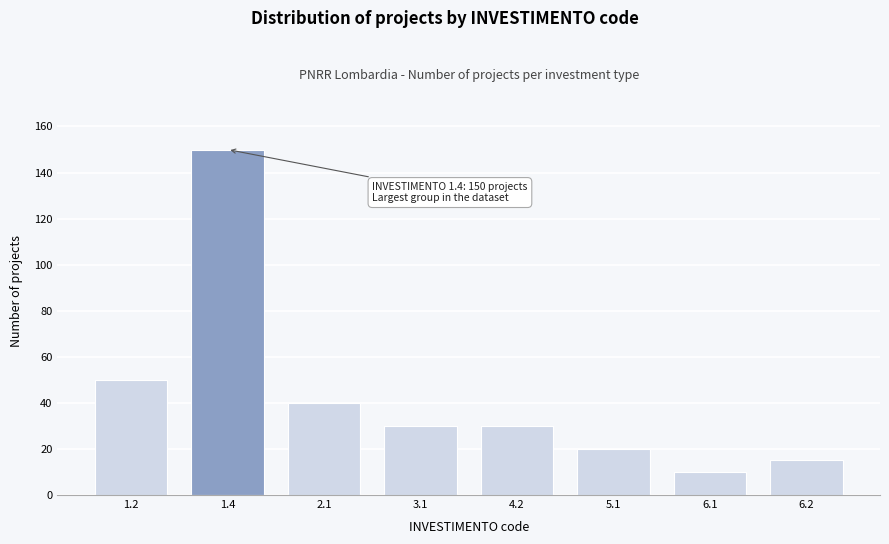

Reading right to left, list all the values displayed in this chart.

15	10	20	30	30	40	150	50